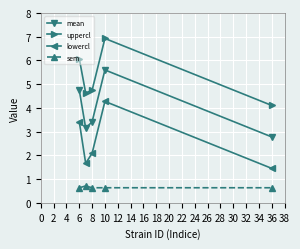

True or false: lowercl and mean cross at least once.

False